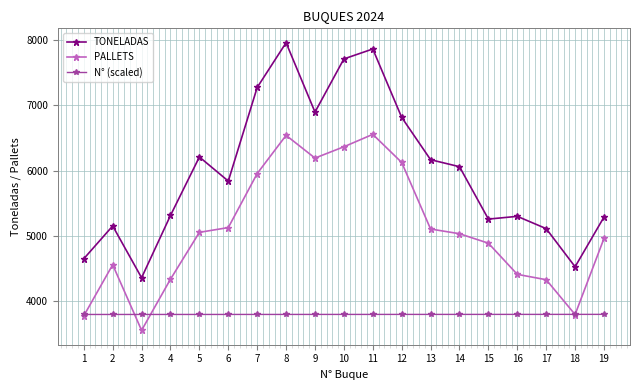

True or false: N° (scaled) and TONELADAS cross at least once.

False